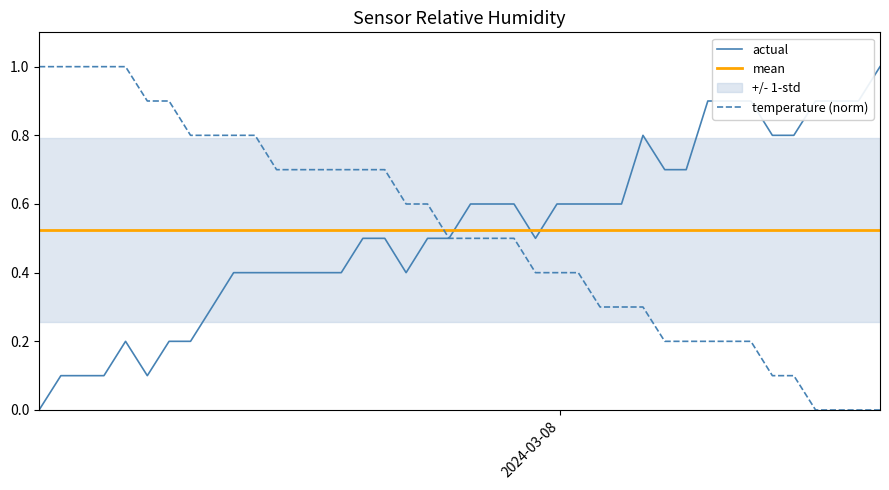

After their last crossing, which series has the higher values: mean or temperature (norm)?

mean